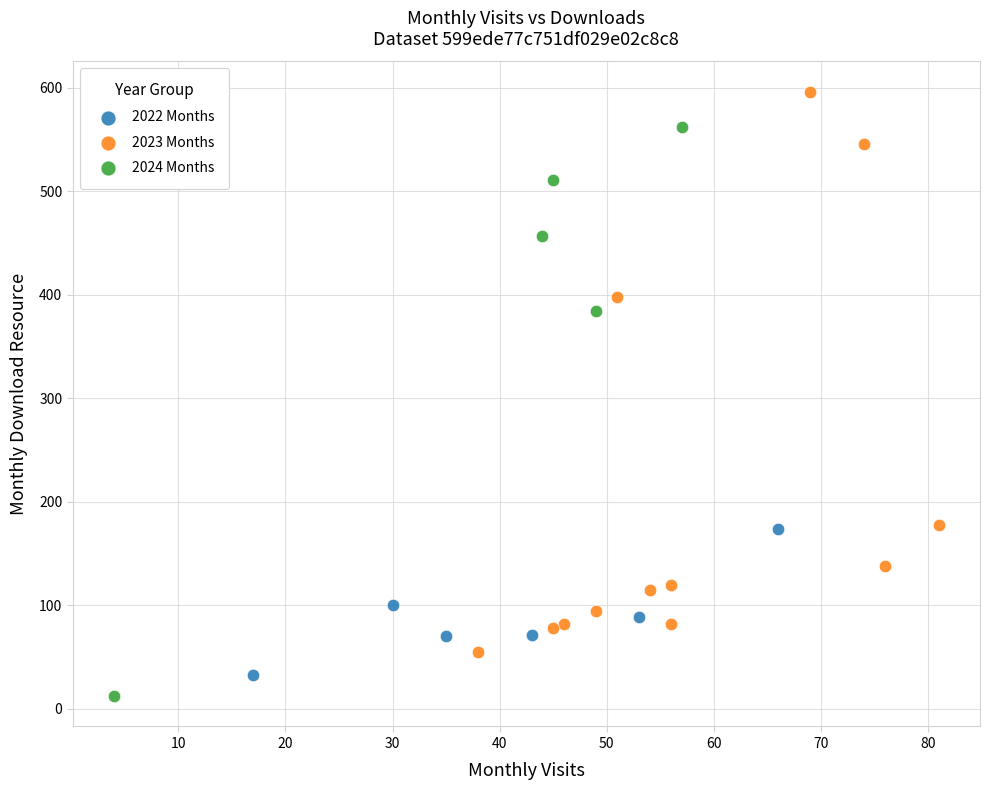

Which series has the largest Y range (max minus min)?

2024 Months